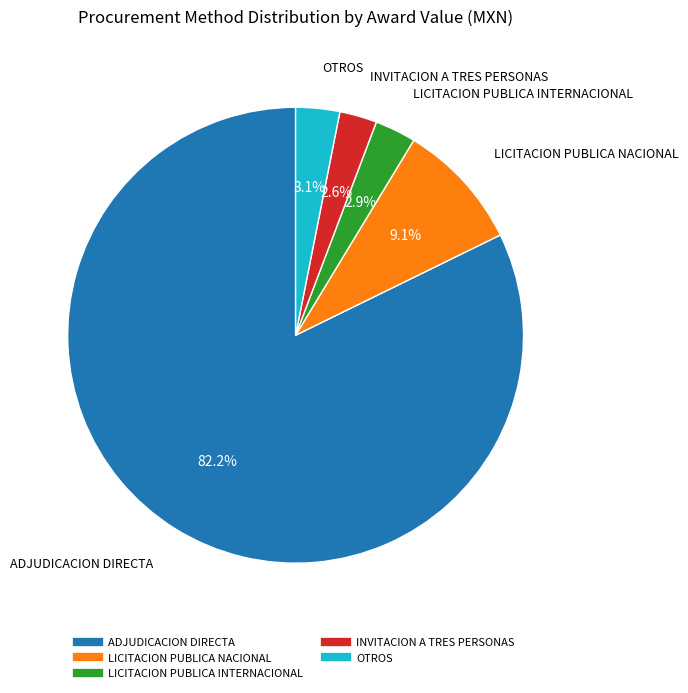

To the nearest percent, what percentage of the pie is ADJUDICACION DIRECTA?

82%